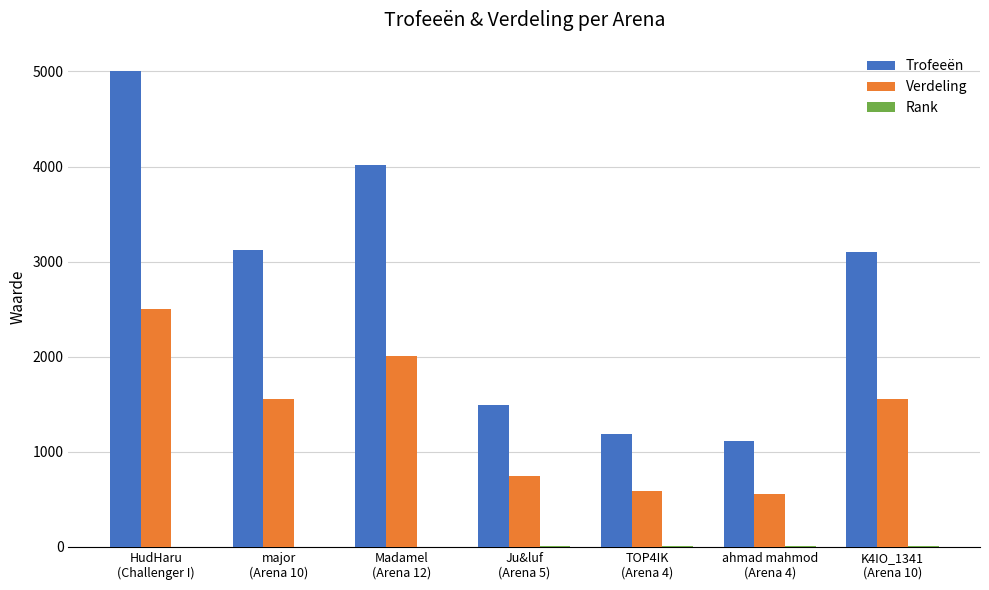

What is the sum of all Verdeling values?

9515